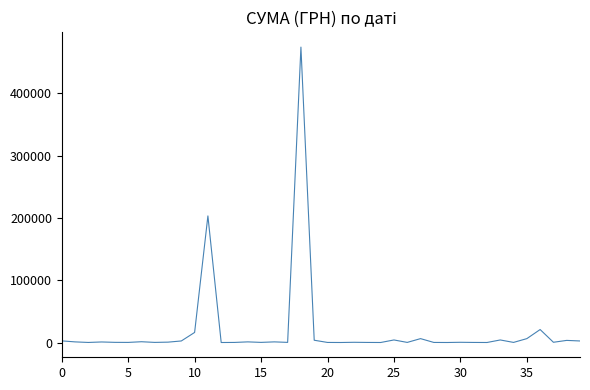

What is the greatest value displayed?

474245.3